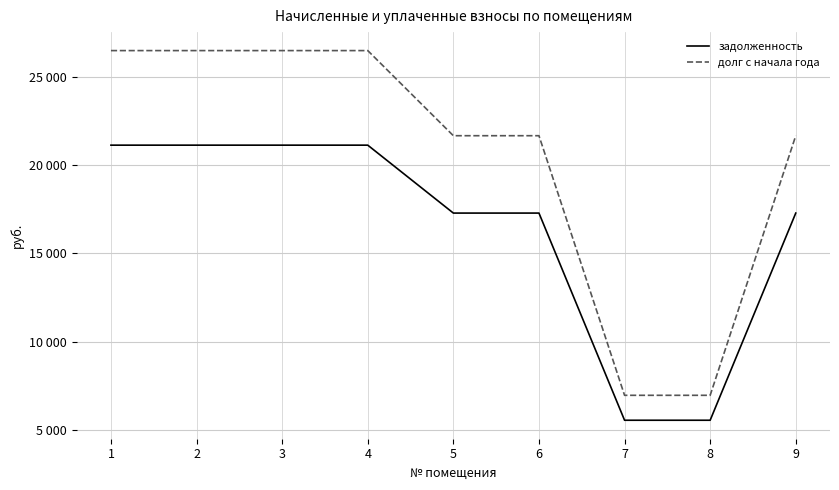

Does the chart have visible grid lines?

Yes